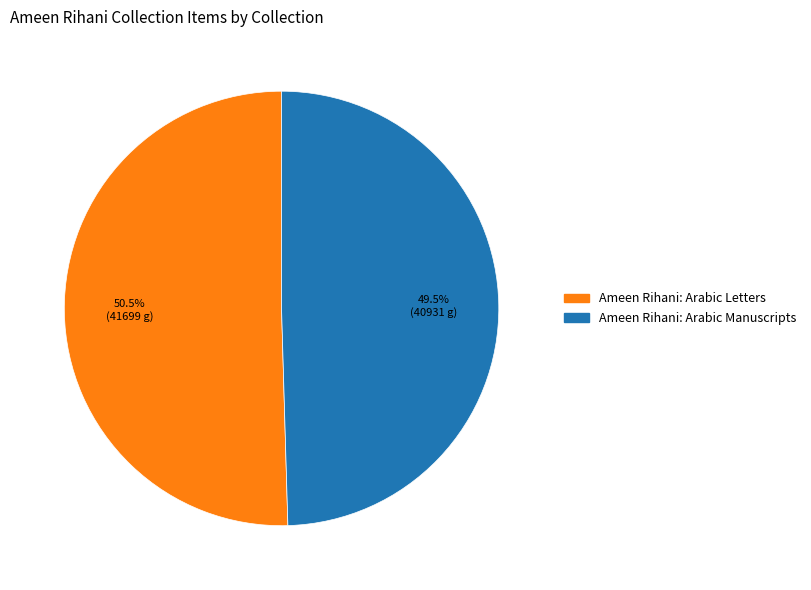

Which slice is the largest?

Ameen Rihani: Arabic Letters